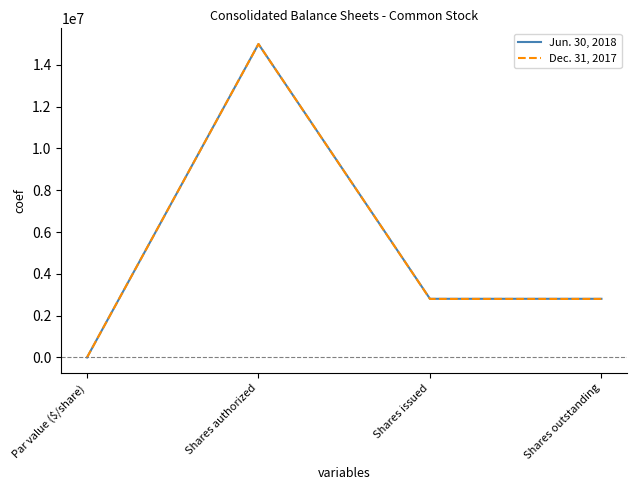

The value of Dec. 31, 2017 at Shares issued is 1073163. True or false?

False